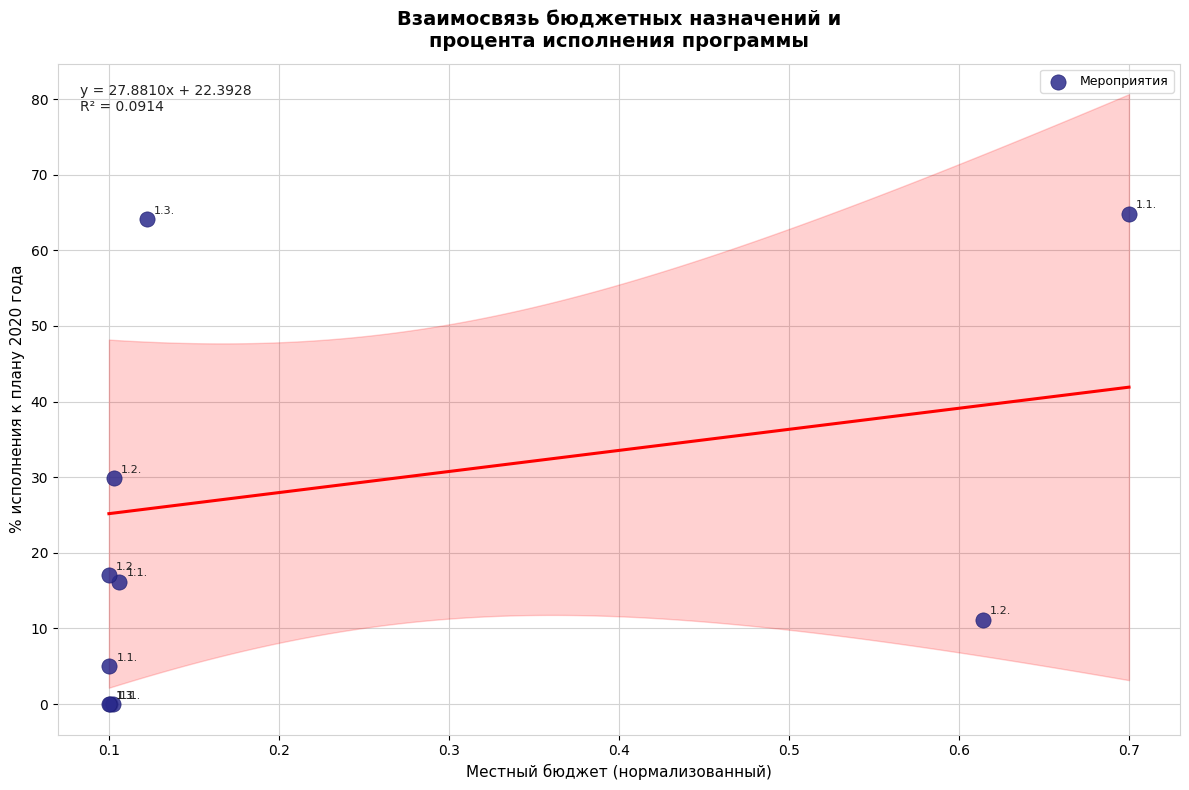

What Y value in the scatter plot is closest to 32?

29.9